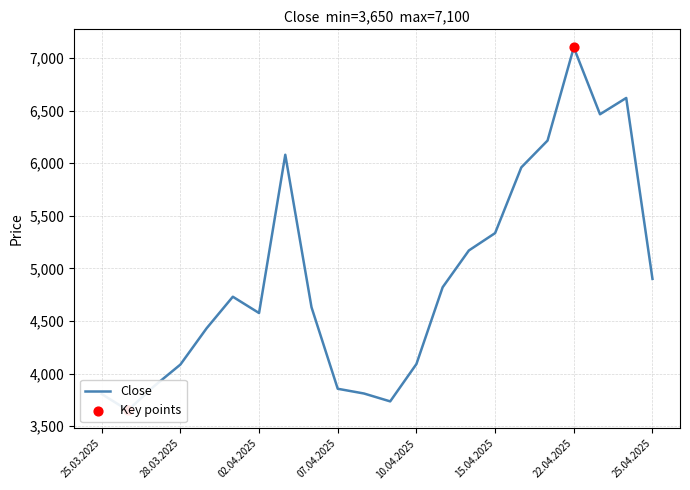

At how many categories does at least one series exceed 3128?

22